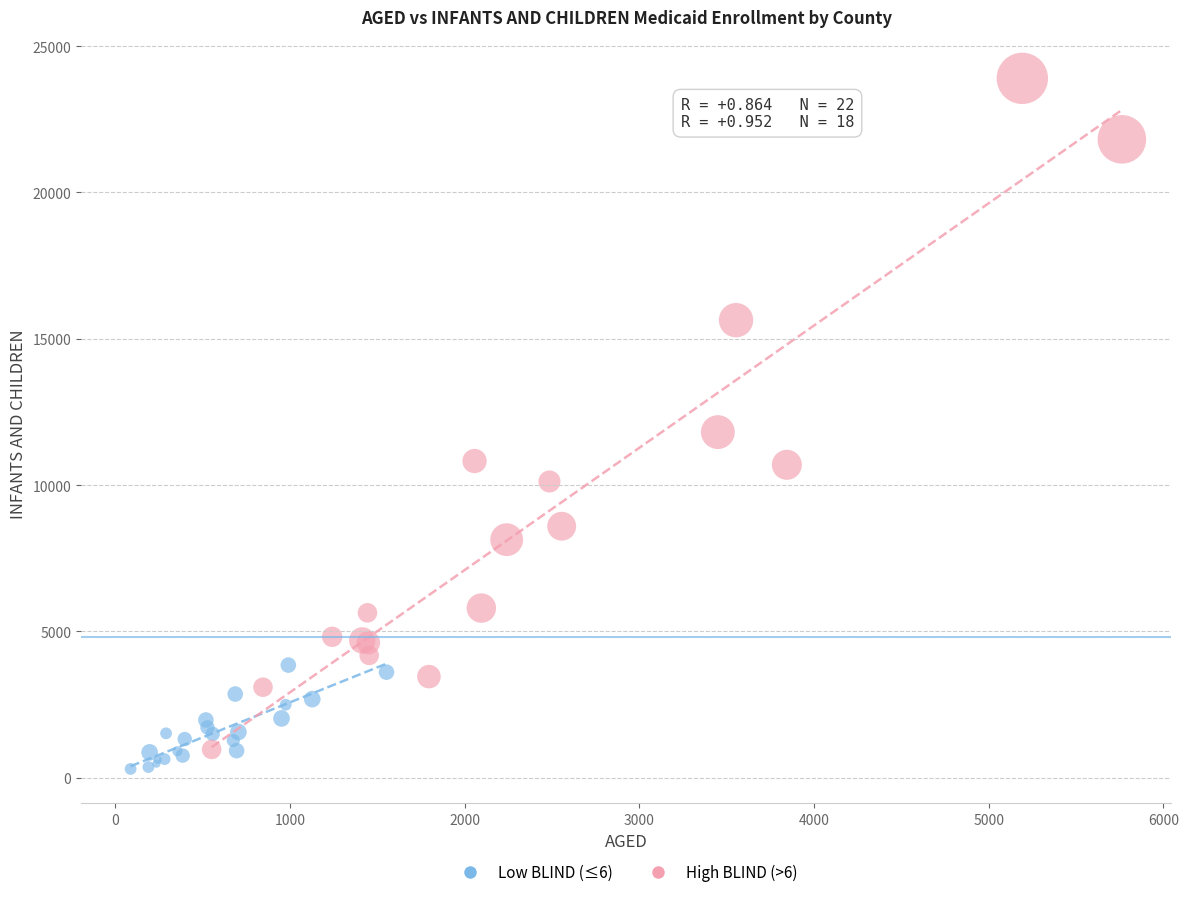

Which series has the largest Y range (max minus min)?

High BLIND (>6)